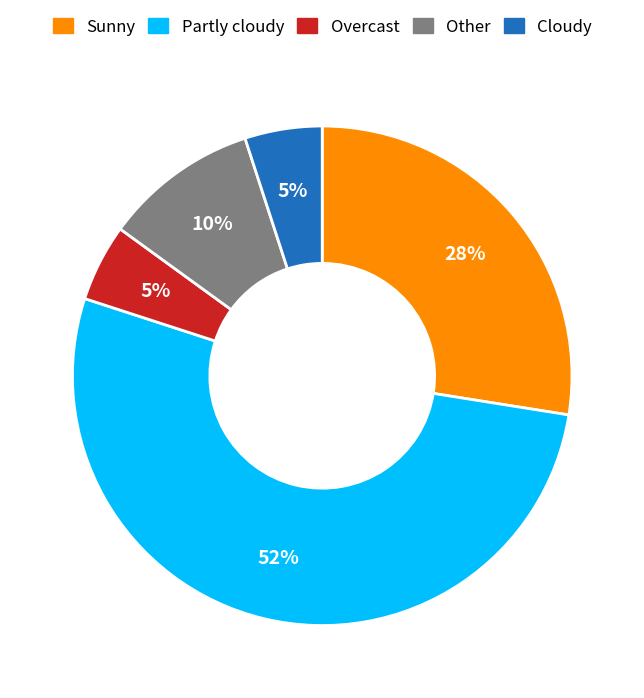

Is there a majority slice in this chart?

Yes